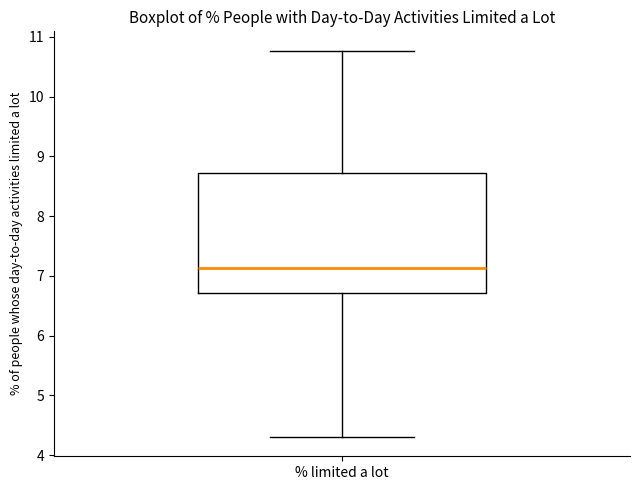

Transcribe this box plot: give where the median line is, the range the box spans, and where the two whiskers end, as read against the y-axis. The values are not printed on the chart, so give them approximately, as read against the axis.

median 7.1, box 6.7 to 8.7, whiskers 4.3 to 10.8